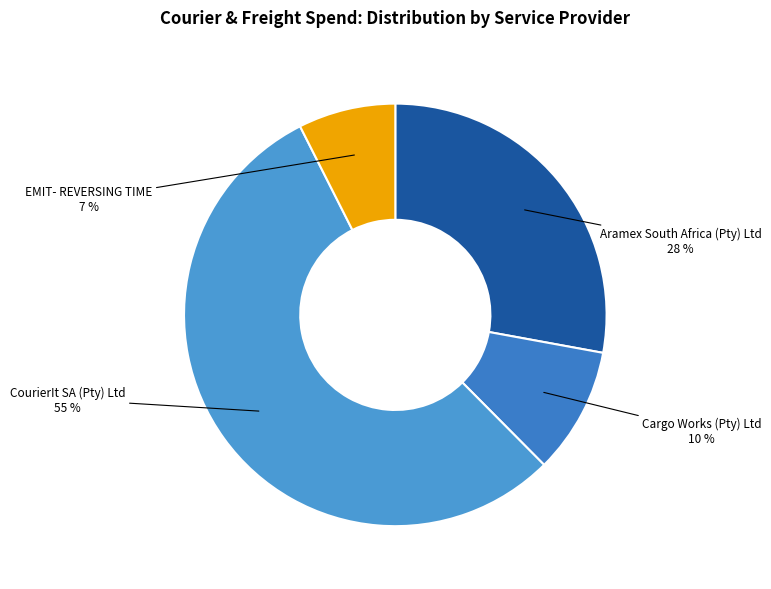

The EMIT- REVERSING TIME slice represents 7% of the pie. True or false?

True